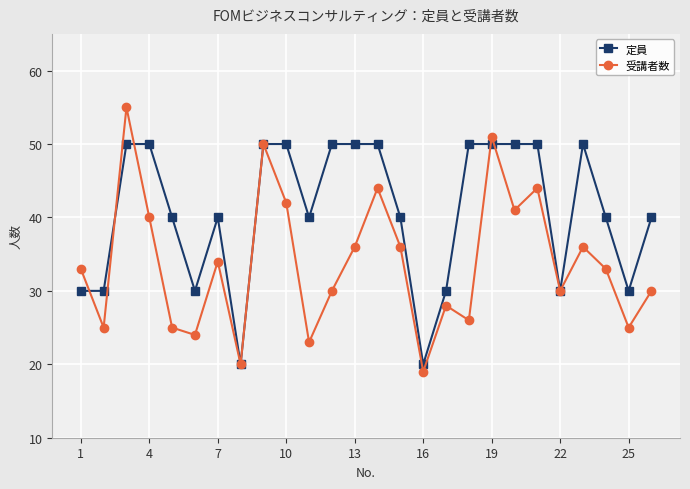

Count the 定員 values in the range 30 to 50.

24